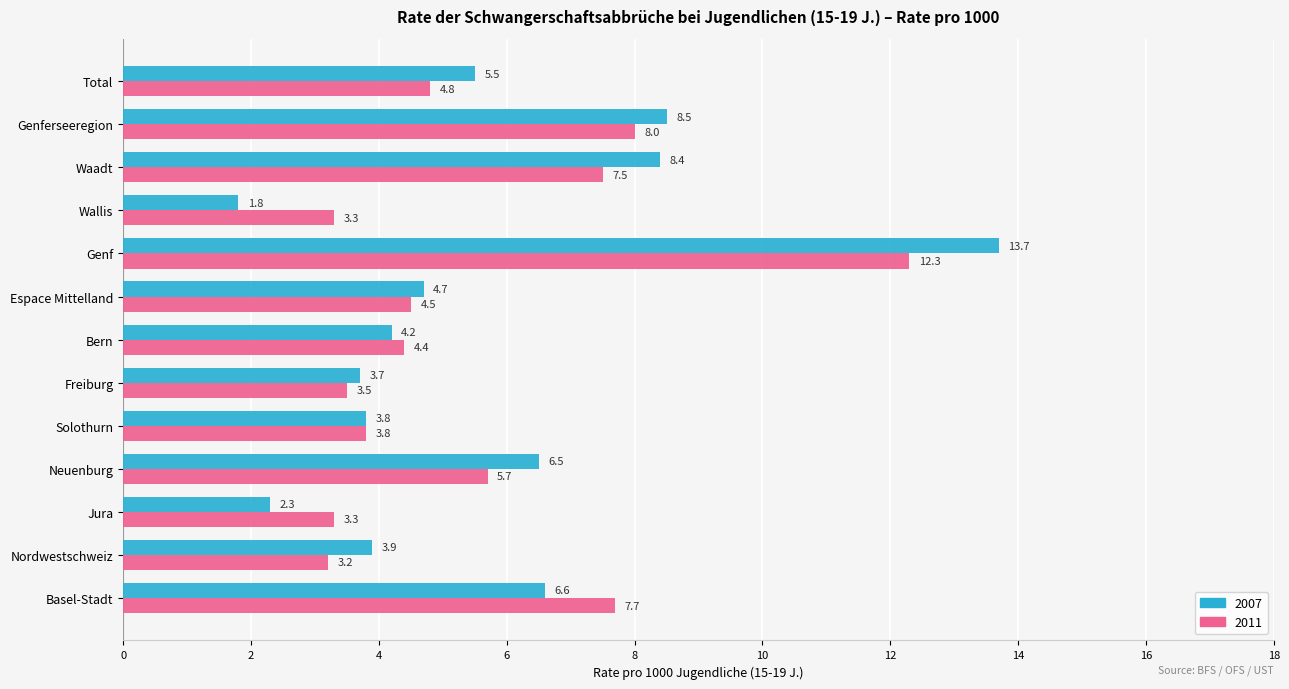

Rank the series at Espace Mittelland from lowest to highest value.

2011, 2007